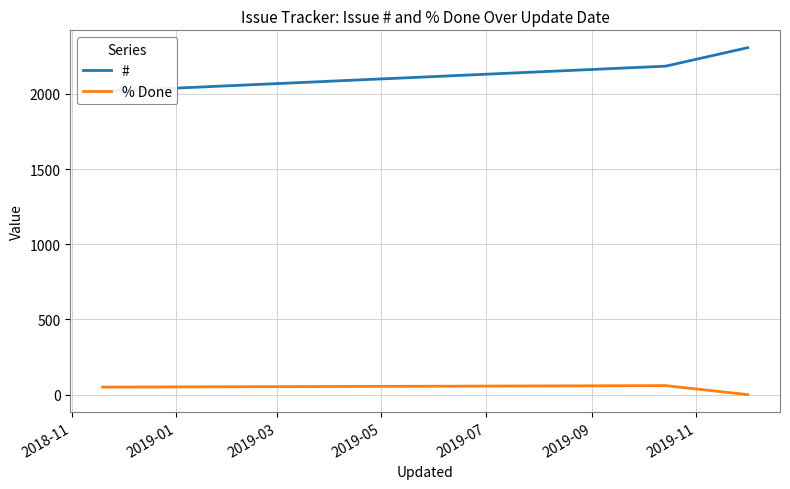

Is the value of % Done at 2019-03 greater than the value of # at 2019-03?

No